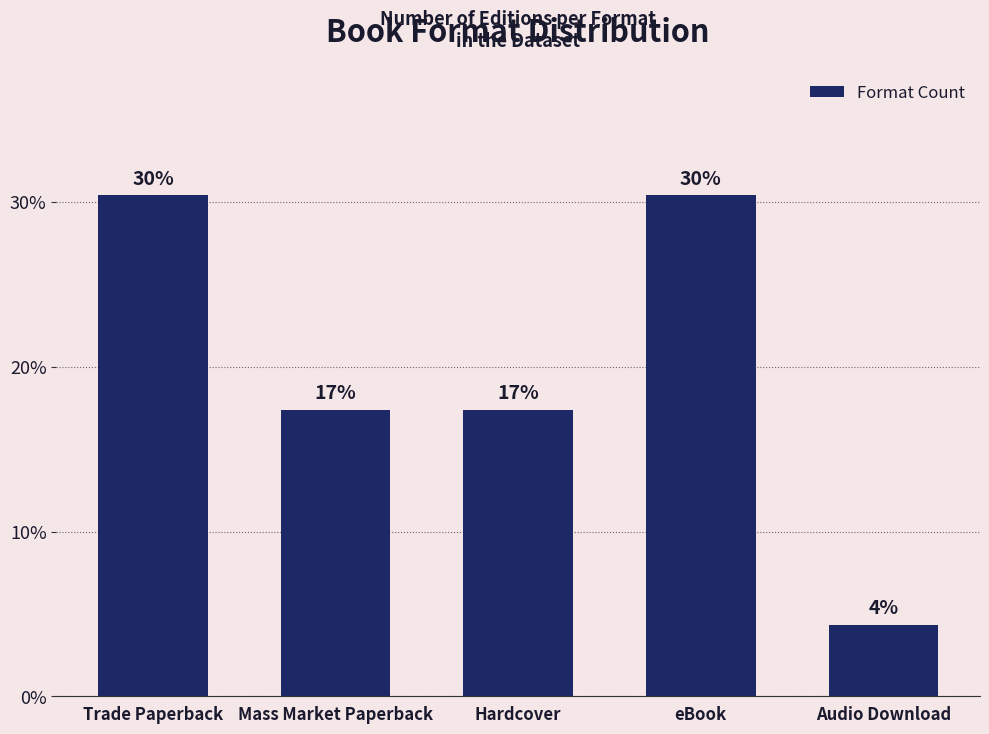

Read the value at Trade Paperback.

30.4